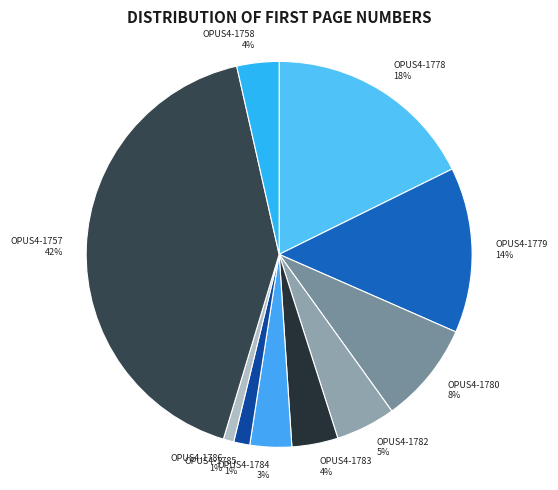

To the nearest percent, what is the average slice percentage?

10%